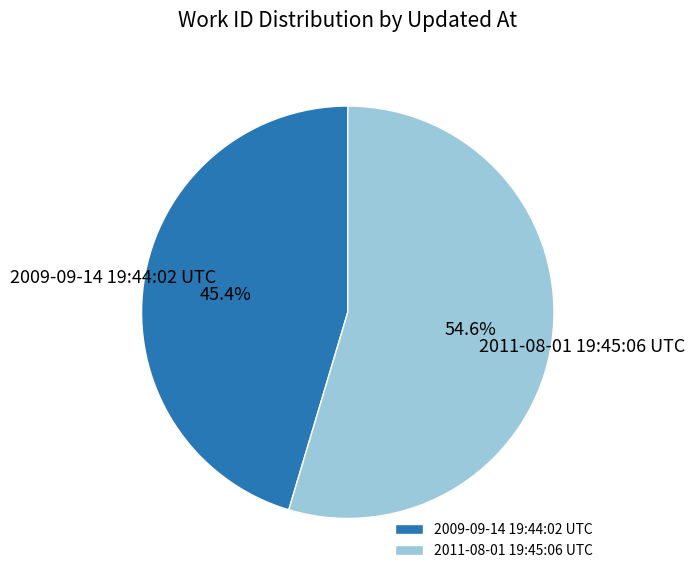

How many slices are in this pie chart?

2